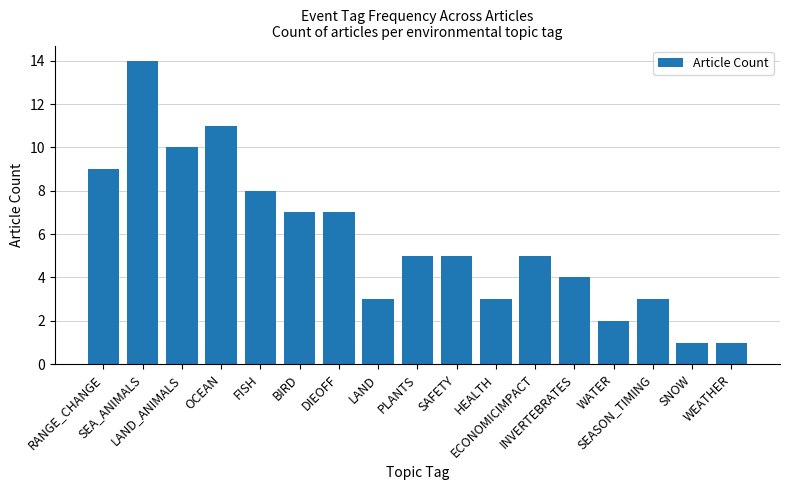

The chart shows a value of 2 at SNOW. True or false?

False